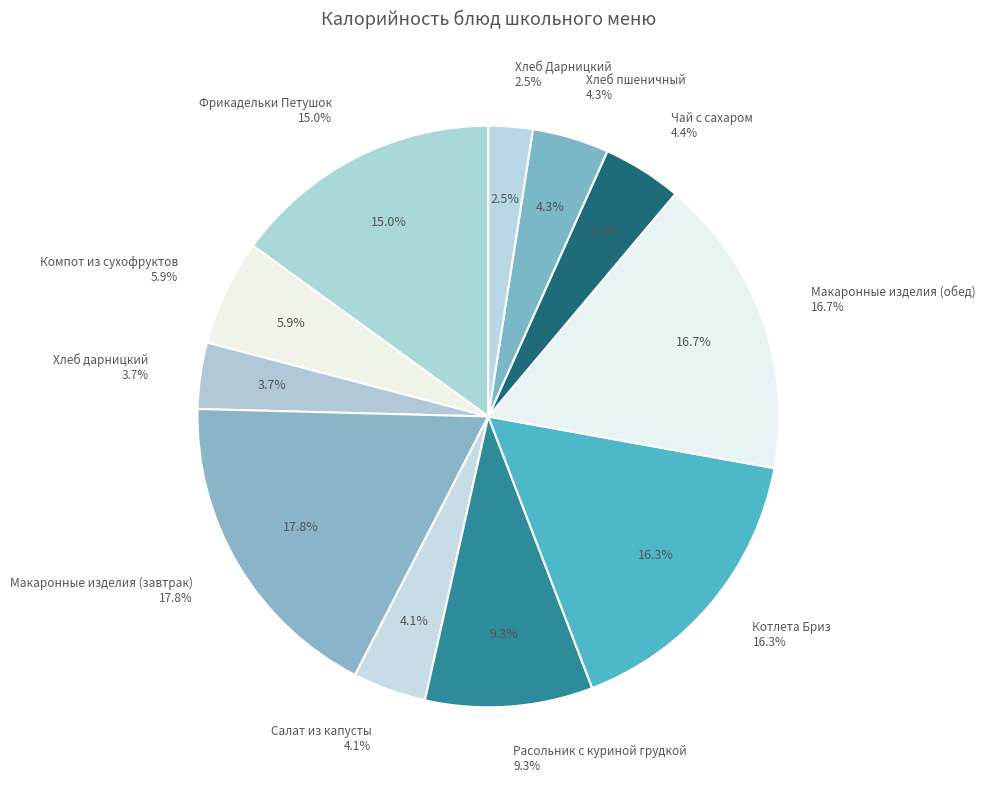

To the nearest percent, what percentage of the pie is Котлета Бриз?

16%